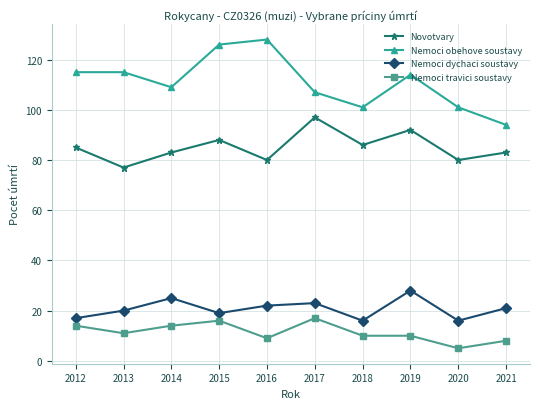

What is the difference between the Nemoci travici soustavy values at 2012 and 2013?

3